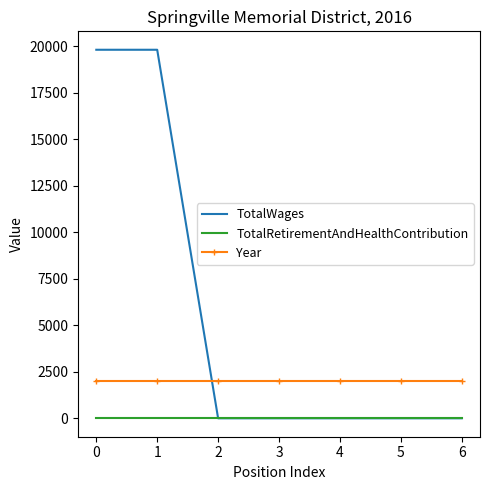

Reading right to left, list all the values displayed in this chart.

TotalWages: 6=0	5=0	4=0	3=0	2=0	1=19800	0=19800
TotalRetirementAndHealthContribution: 6=0	5=0	4=0	3=0	2=0	1=0	0=0
Year: 6=2016	5=2016	4=2016	3=2016	2=2016	1=2016	0=2016